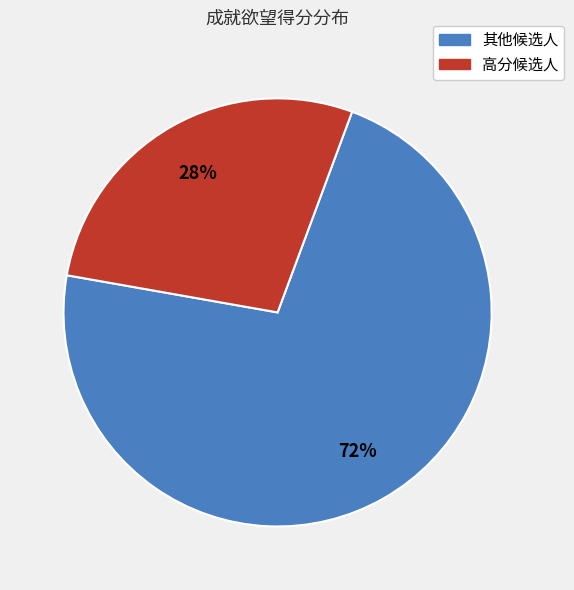

To the nearest percent, what is the difference between the largest and smallest slice percentages?

44%